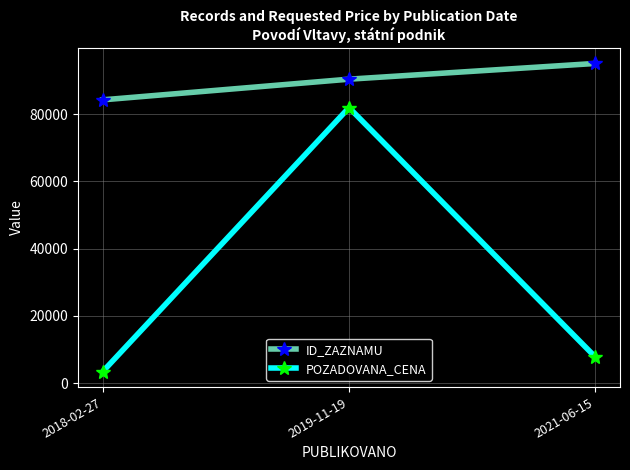

Which series has the widest spread of values?

POZADOVANA_CENA